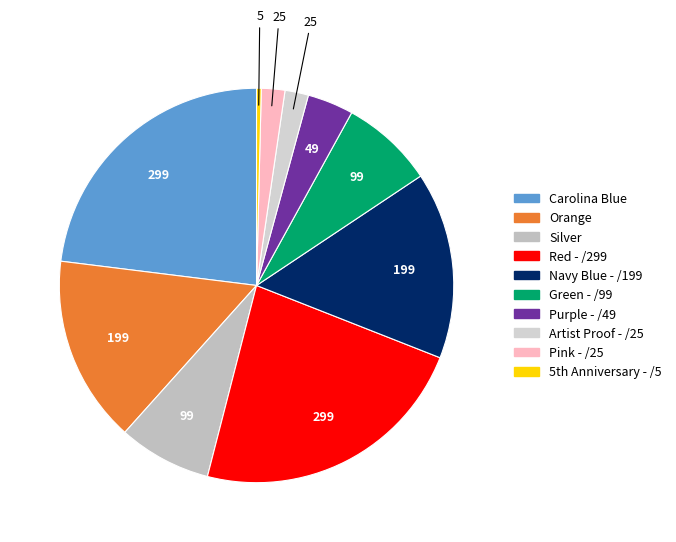

Does Red - /299 represent more than half of the total?

No